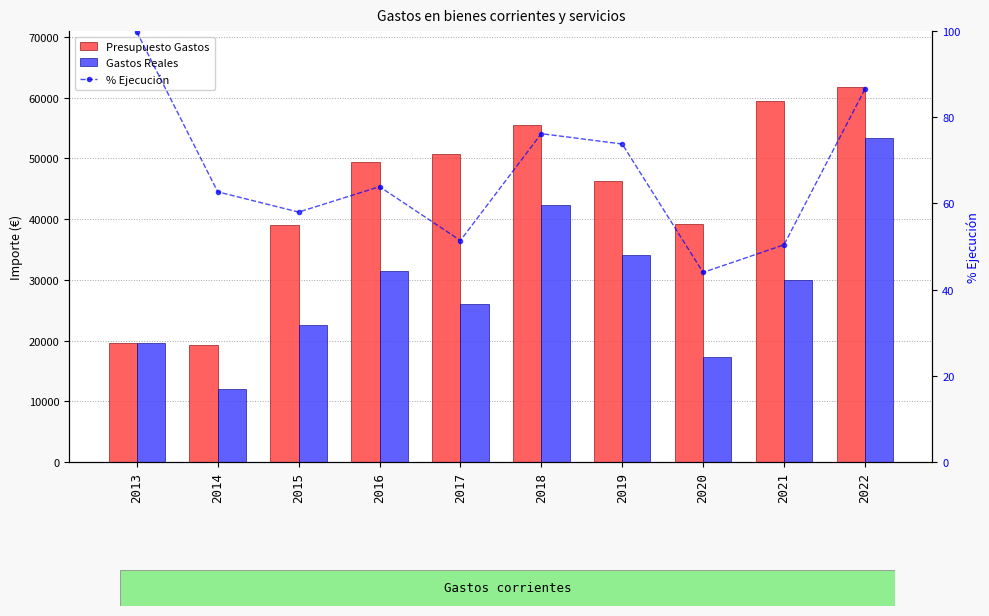

Which series has the largest total across all categories?

Presupuesto Gastos